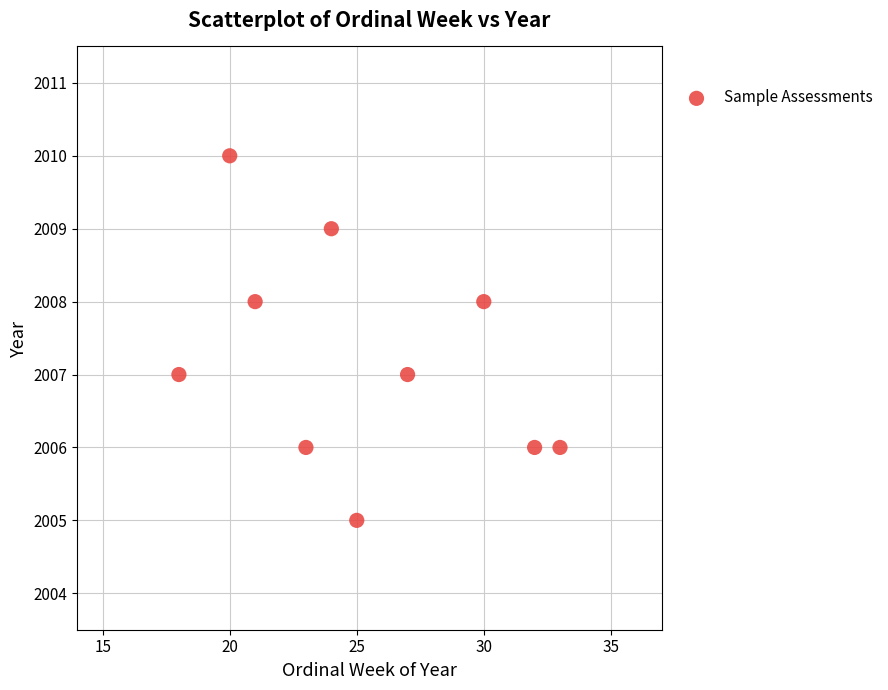

What is the average X value?

25